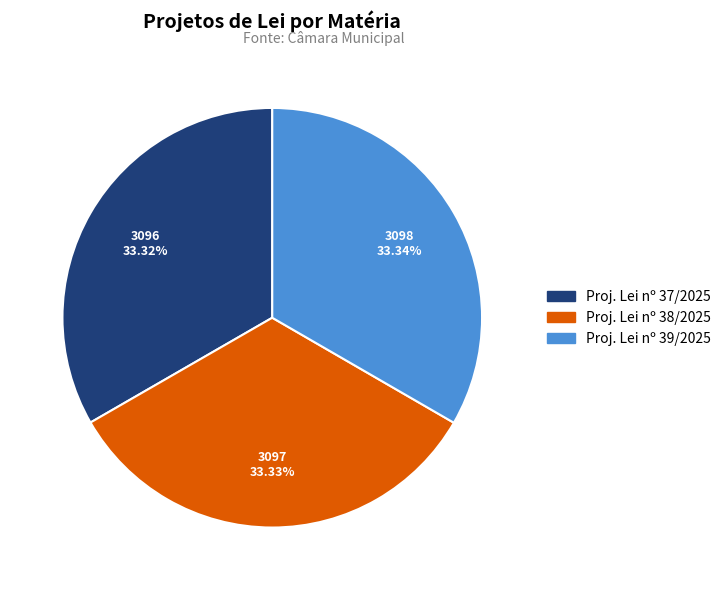

Approximately how many times larger is the value at Proj. Lei nº 37/2025 compared to Proj. Lei nº 39/2025?

1.0